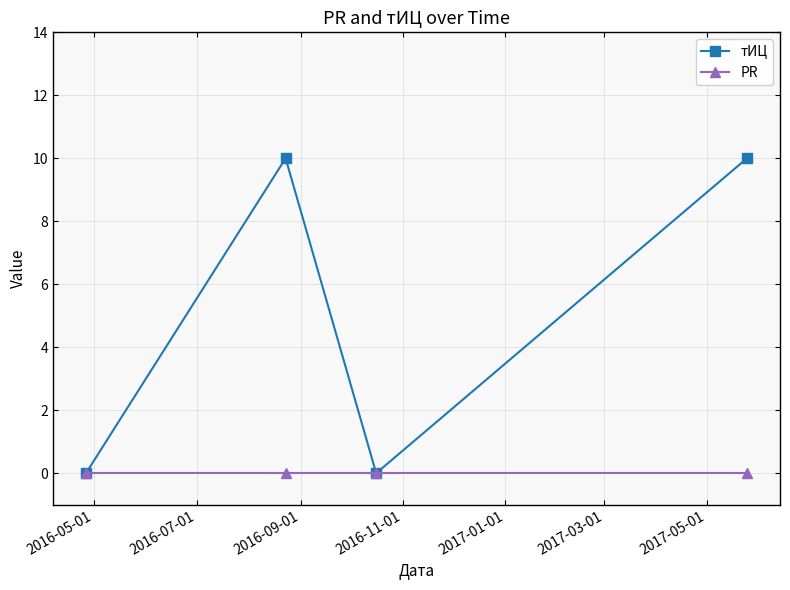

Which series has the largest range (max minus min)?

тИЦ